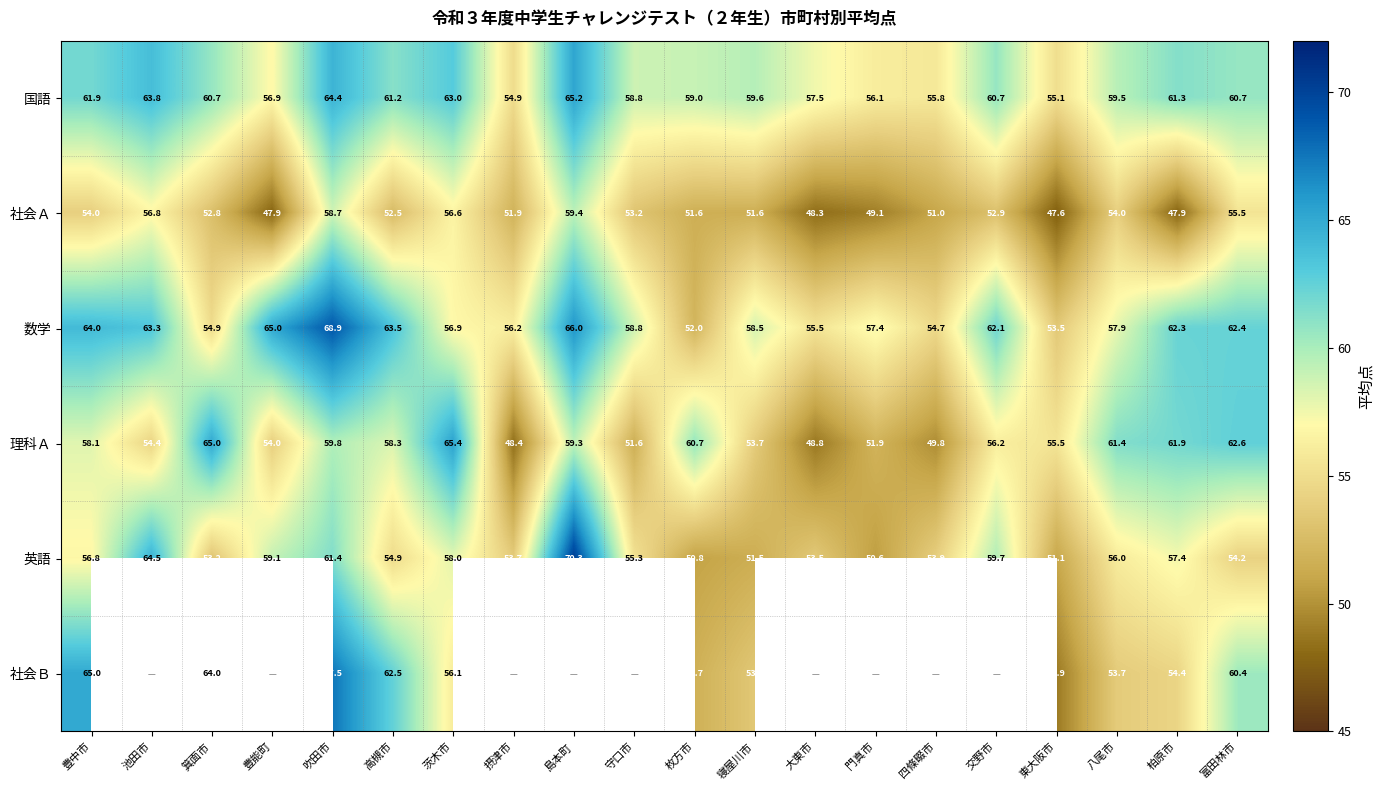

True or false: 理科Ａ has a value of 42.9 at 富田林市.

False